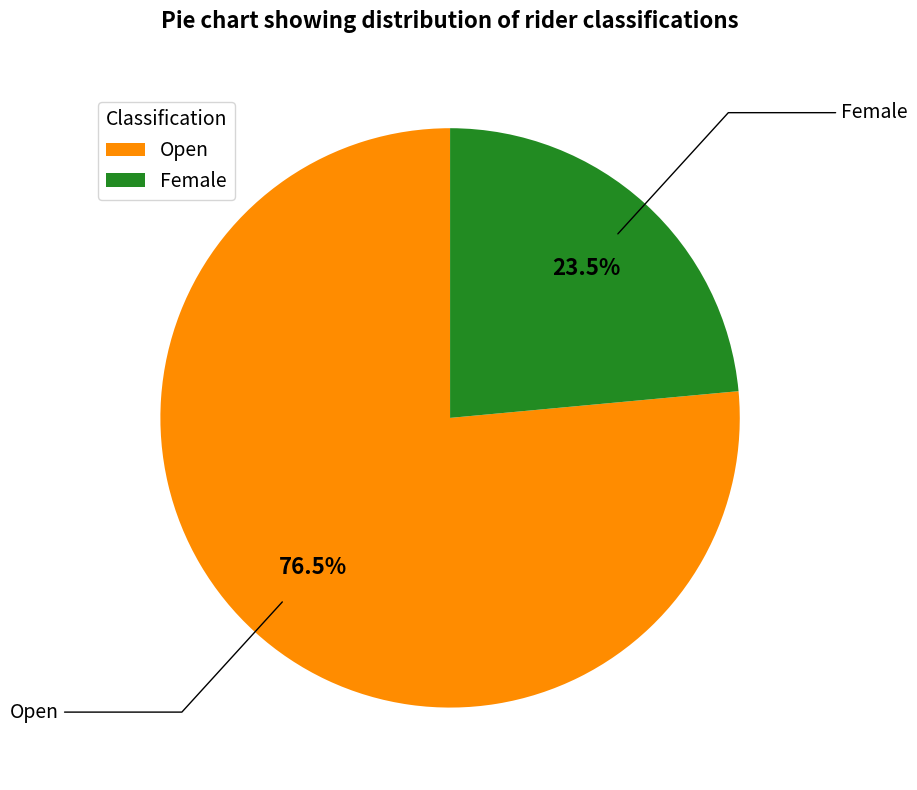

To the nearest percent, what is the average slice percentage?

50%